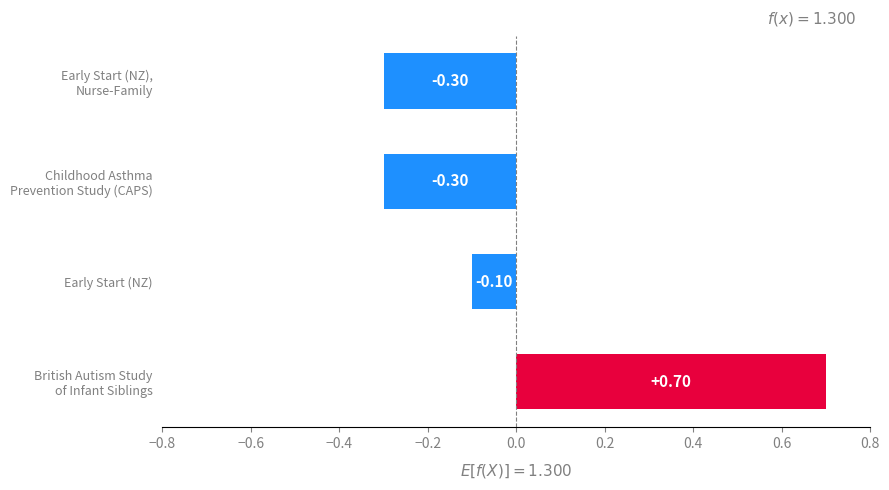

Where is the data nearest to the value 0?

Early Start (NZ)